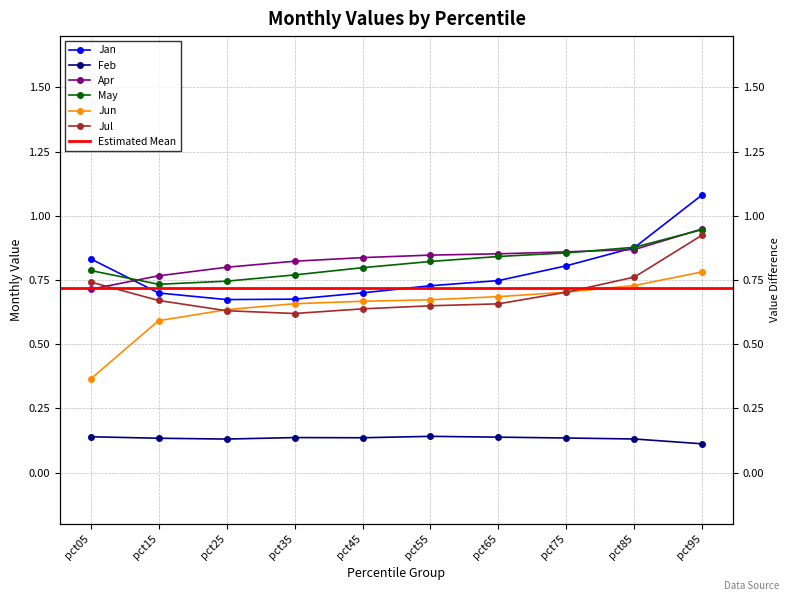

Is the value of Feb at pct65 greater than the value of May at pct15?

No